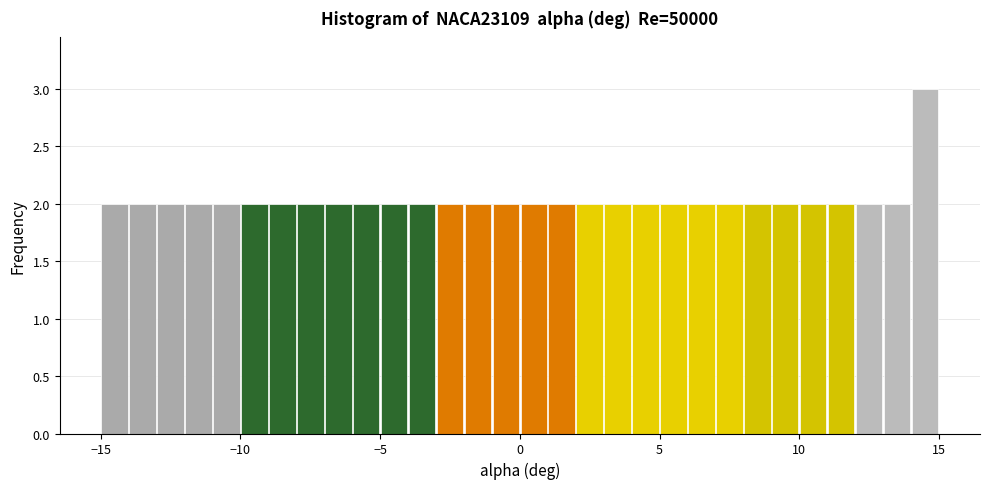

Read against the x-axis, roughly where is the centre of the tallest bar?

14.5